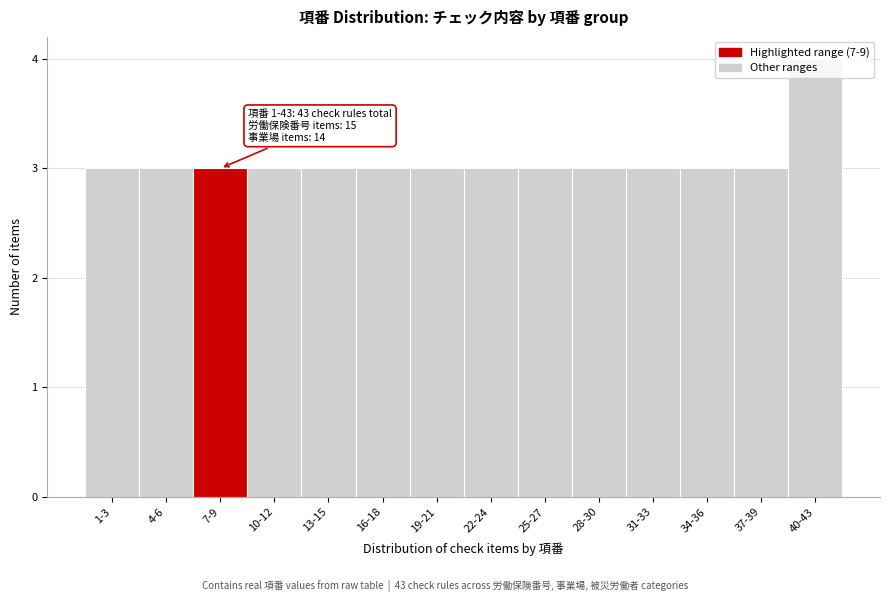

The chart shows a value of 3 at 37-39. True or false?

True